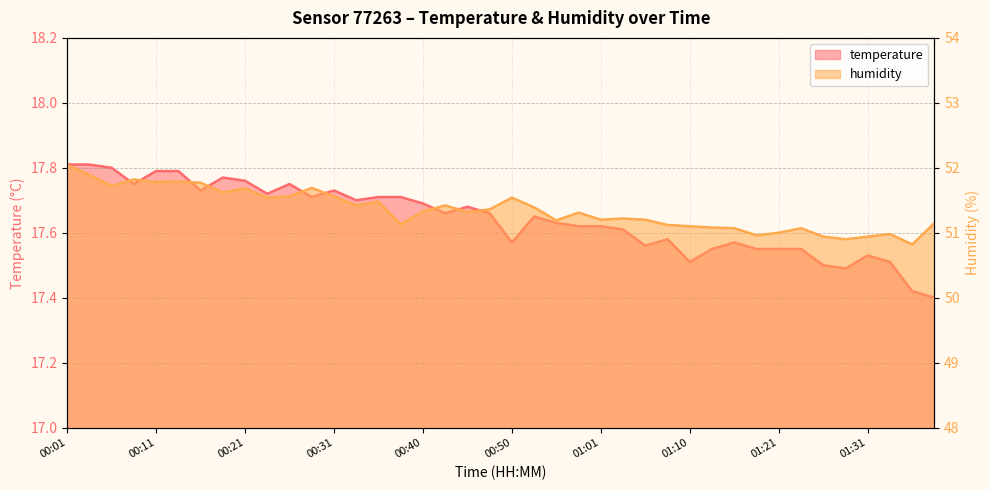

At 00:55, list the series in order from largest to smallest.

humidity, temperature